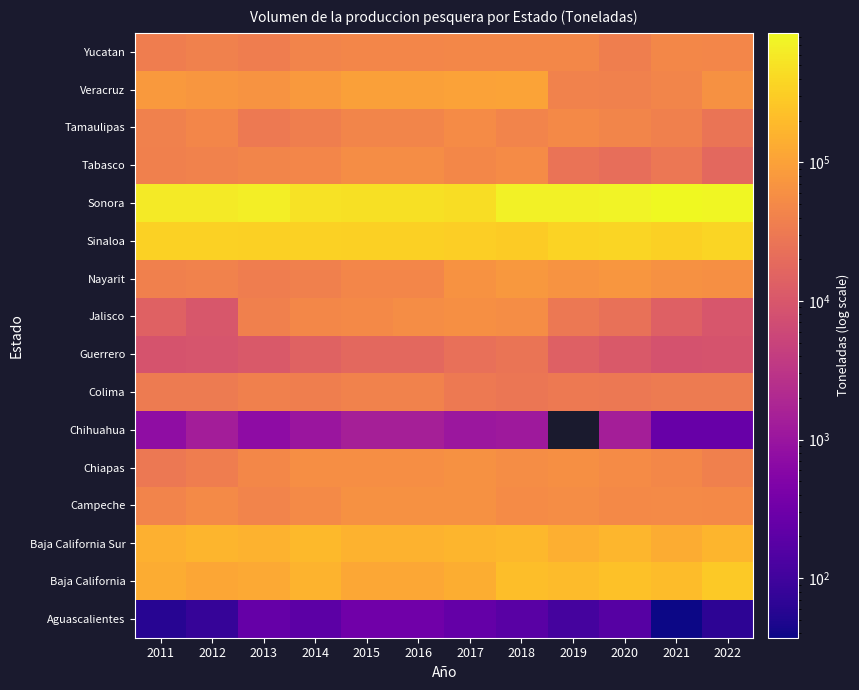

What is the difference between the highest and lowest values at 2020?

756670.5